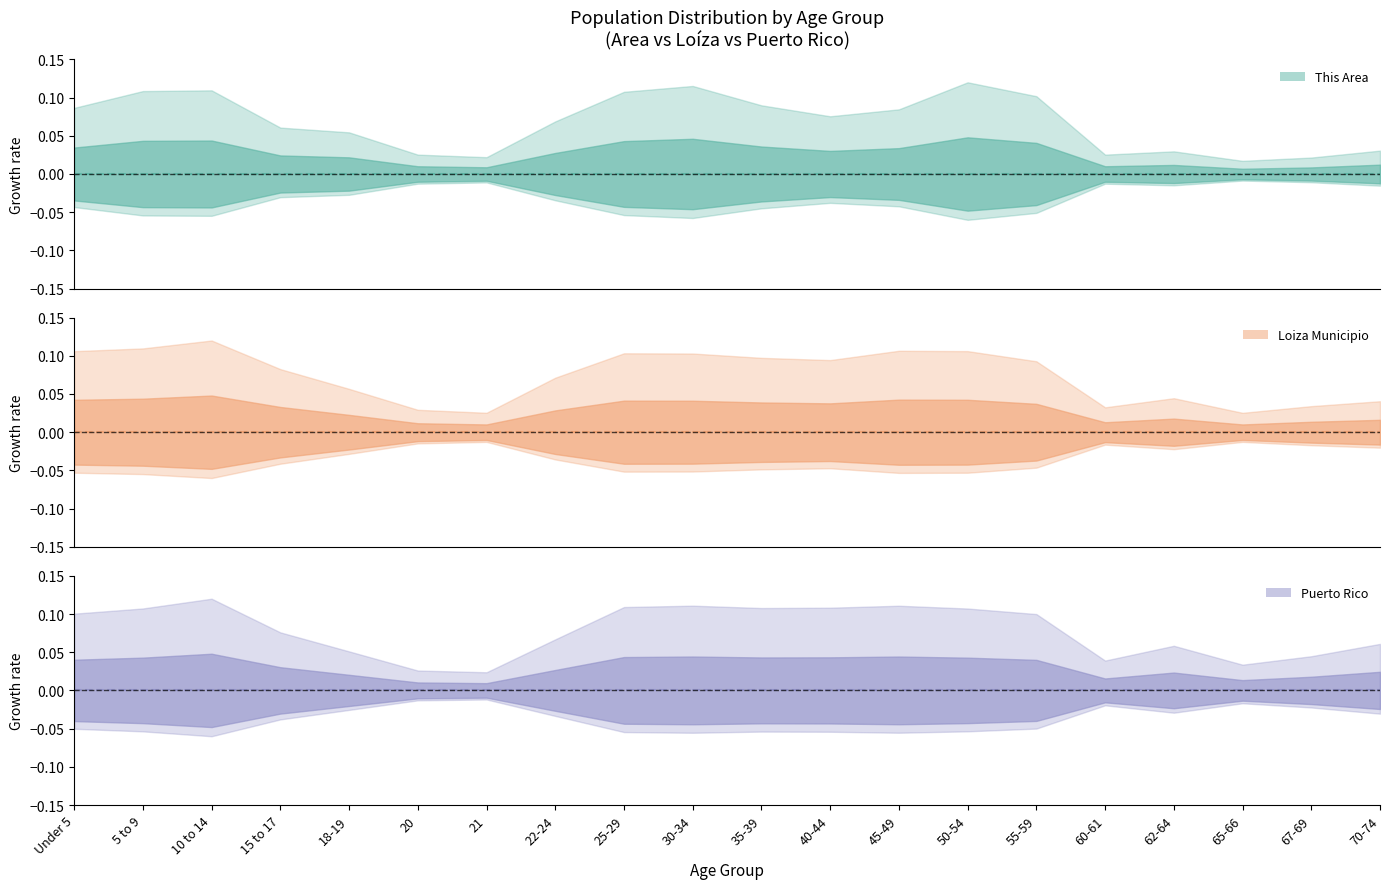

True or false: This Area and Puerto Rico intersect in this chart.

False